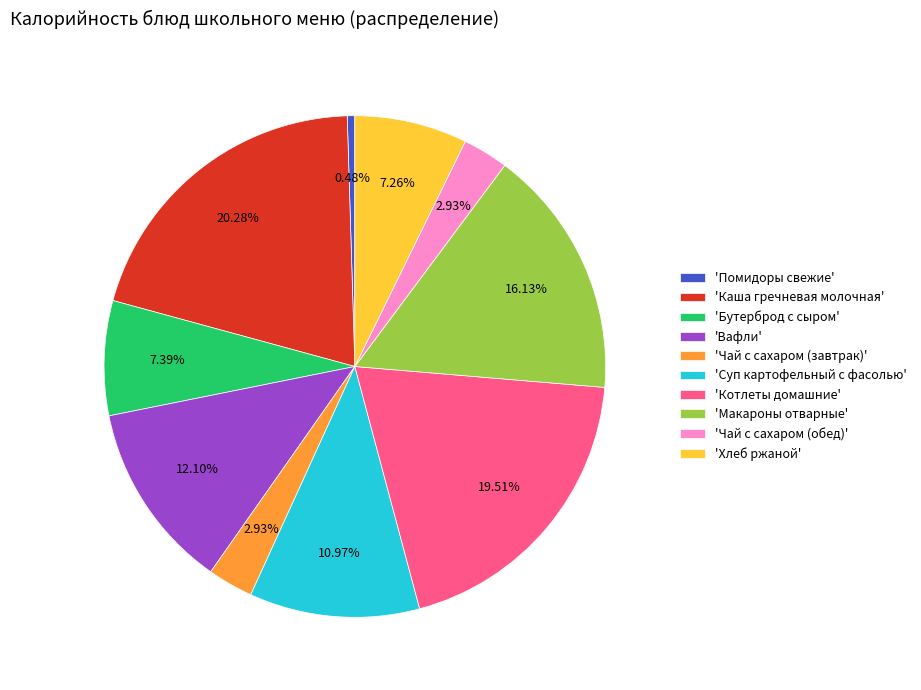

Is 'Хлеб ржаной' the majority of the pie?

No